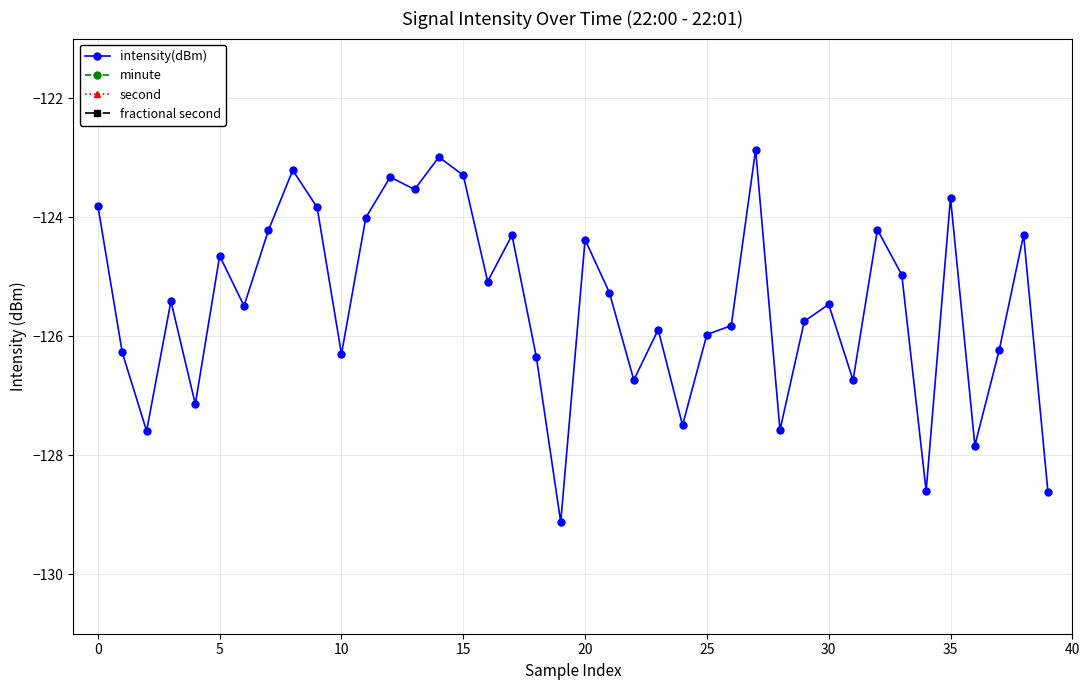

The value of intensity(dBm) at 25 is -208.0. True or false?

False